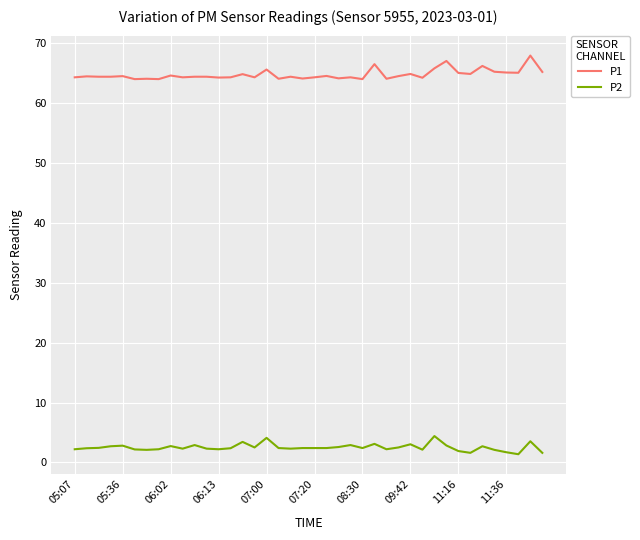

List the series in order of their overall mean, highest first.

P1, P2